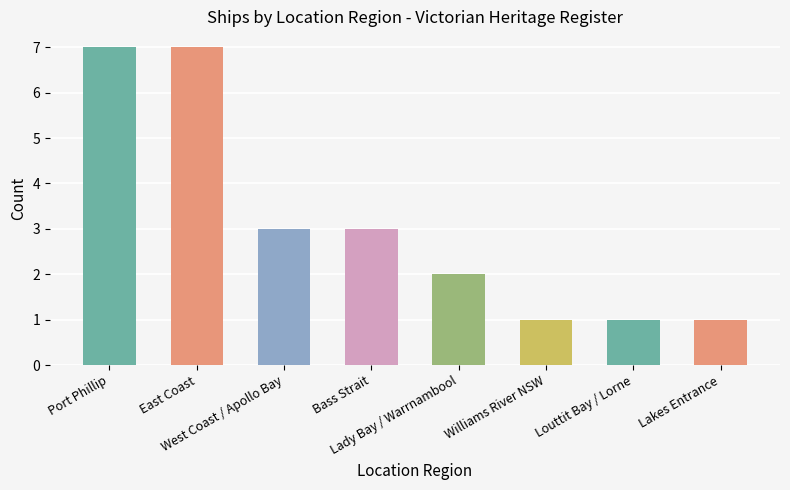

What is the greatest value displayed?

7